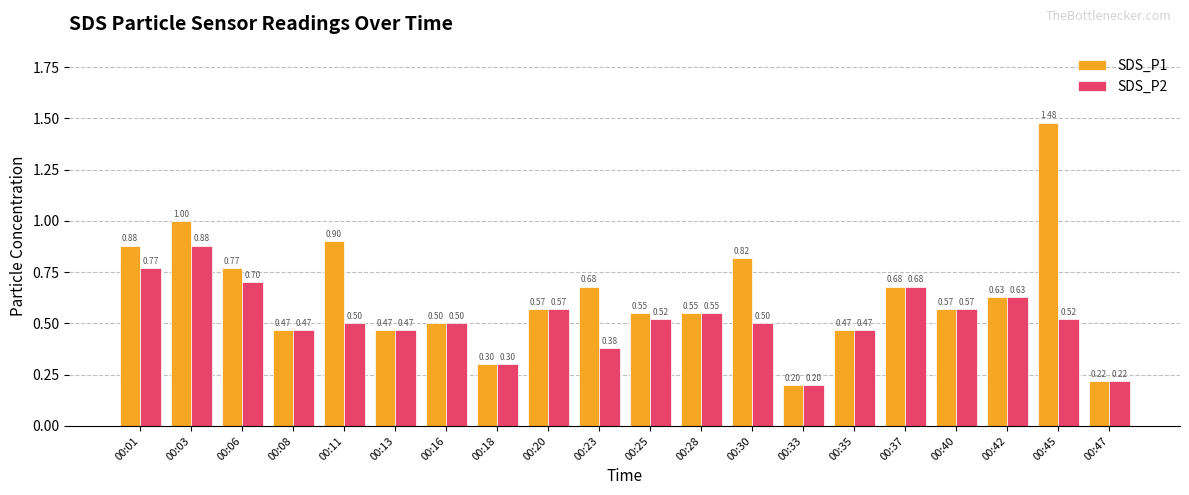

The value of SDS_P1 at 00:40 is 0.4. True or false?

False